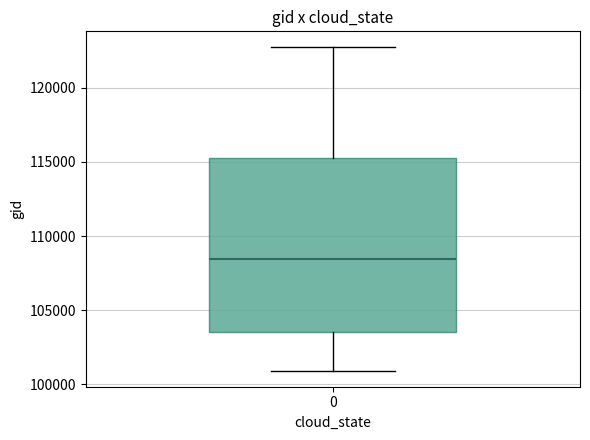

Where is the upper edge of the box at x = 0 on the y-axis? The values are not printed on the chart, so give them approximately, as read against the axis.

115500